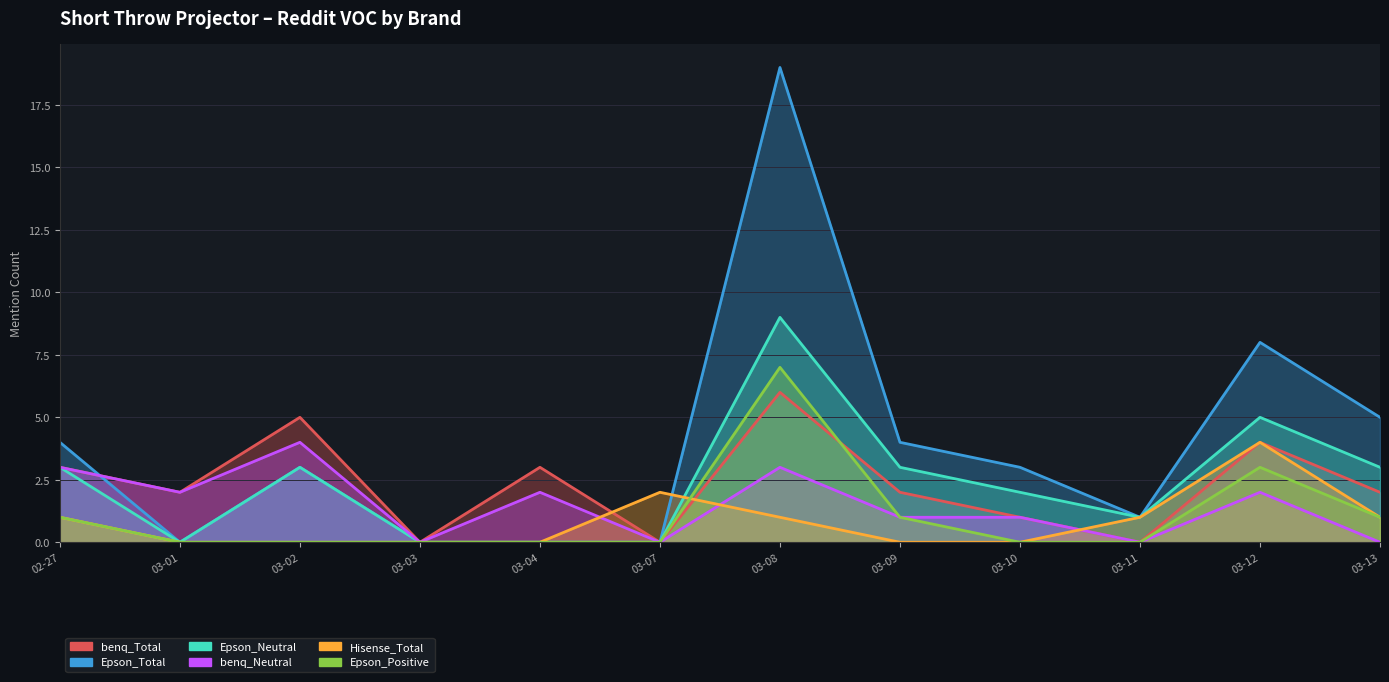

True or false: Epson_Neutral and benq_Total cross at least once.

False